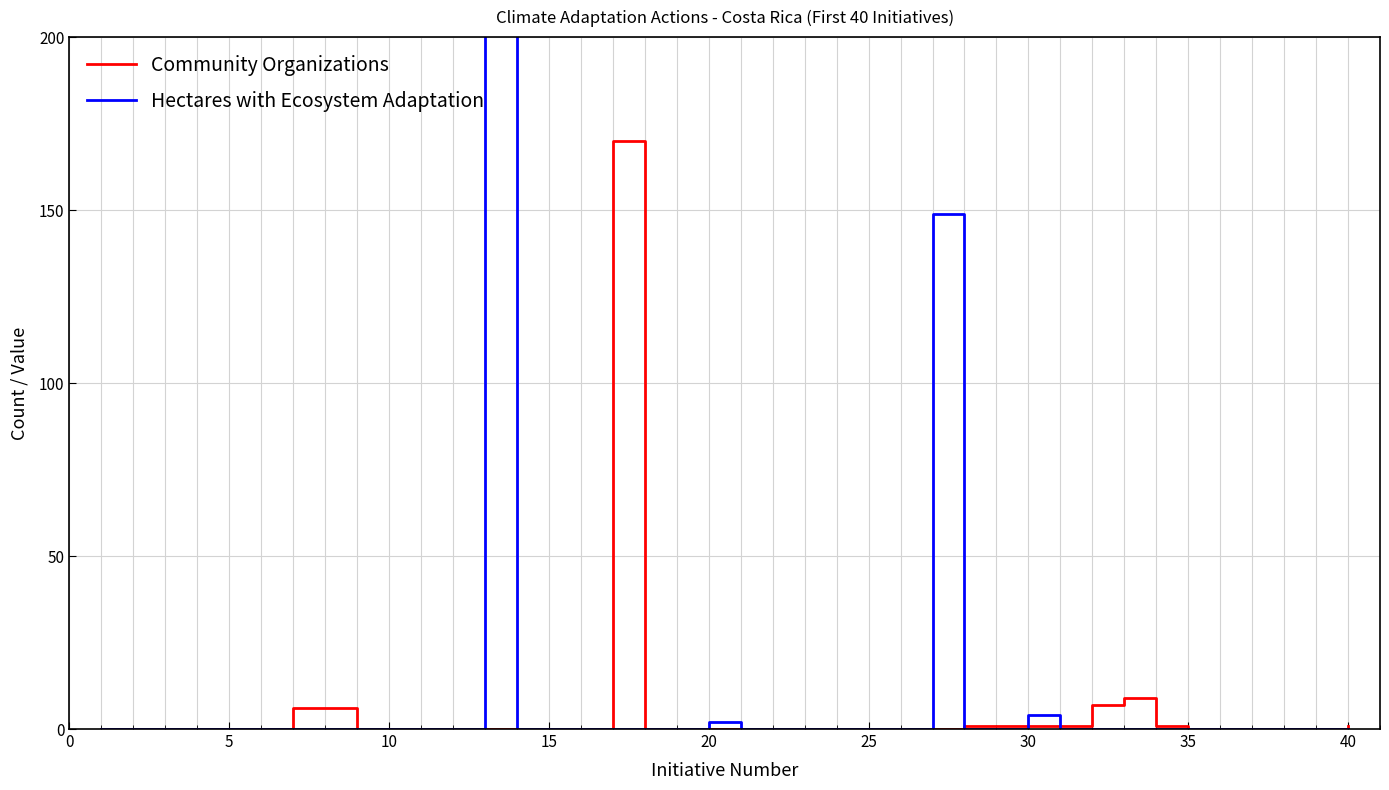

At how many categories does at least one series exceed 3822?

1